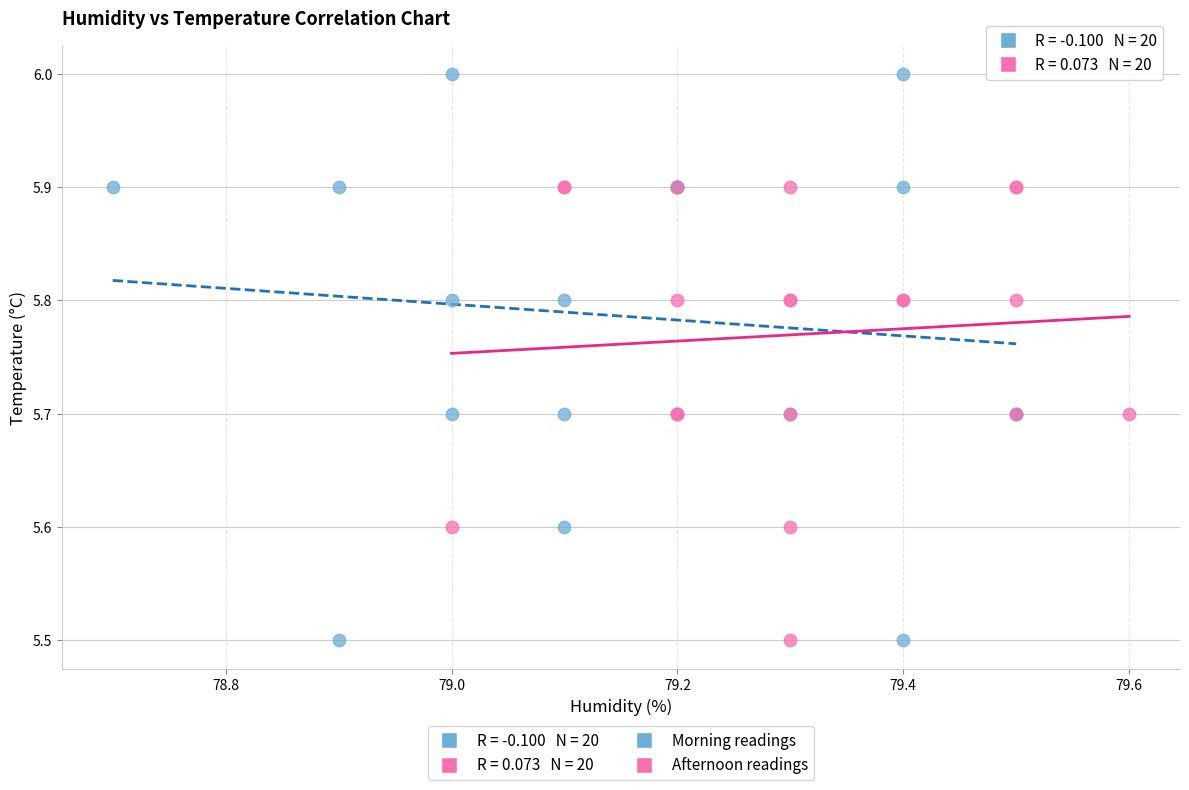

Which series has the largest Y range (max minus min)?

Morning readings